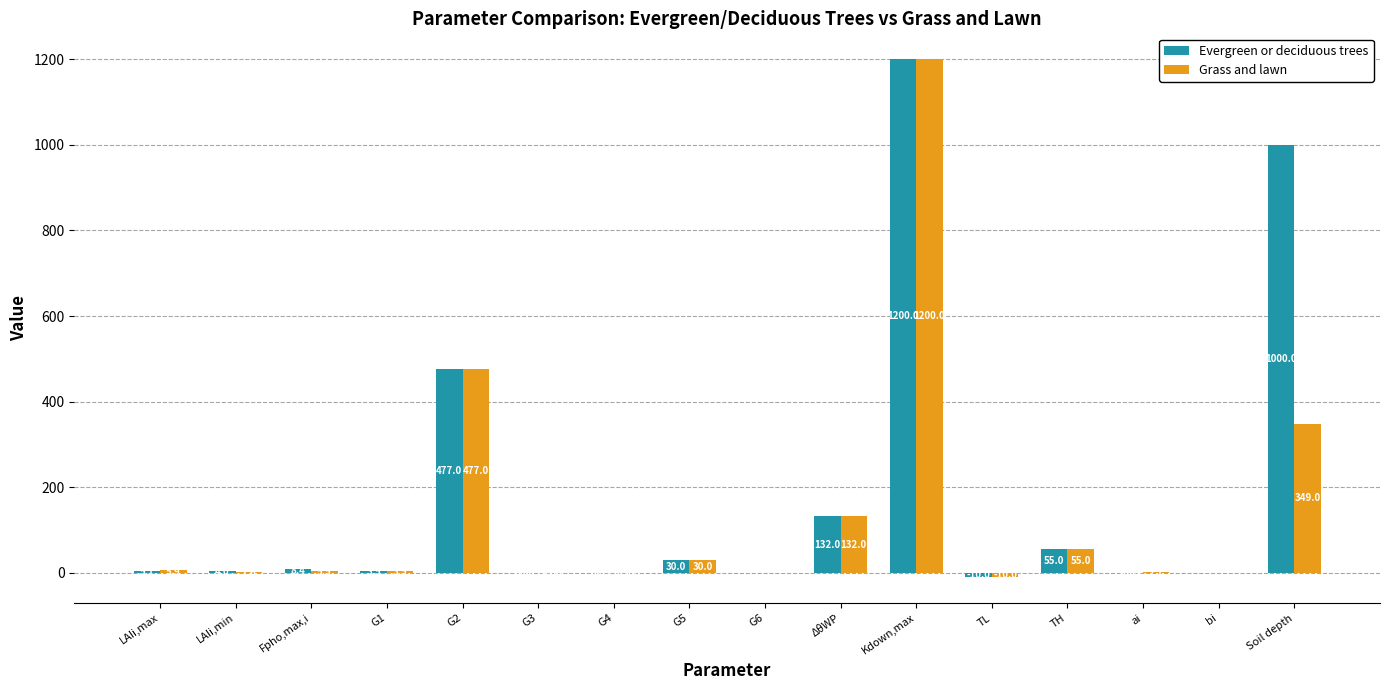

What is the sum of the Grass and lawn values at G1 and TH?

58.5